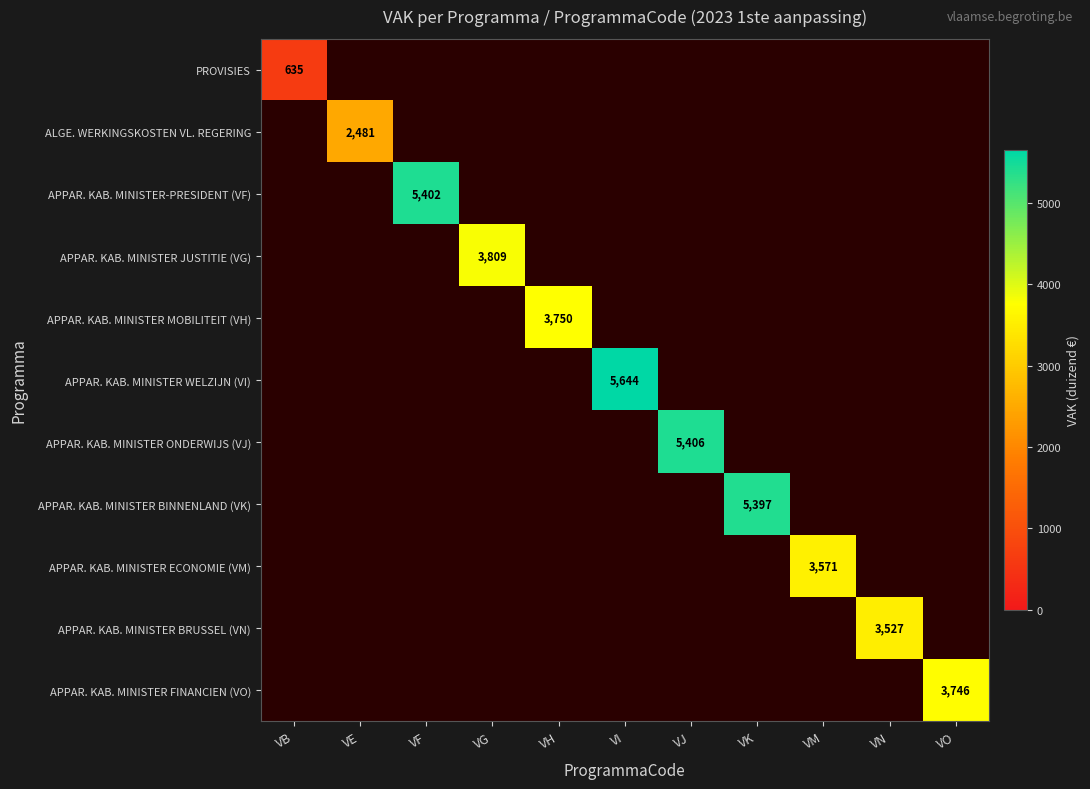

Which series has the widest spread of values?

APPAR. KAB. MINISTER WELZIJN (VI)